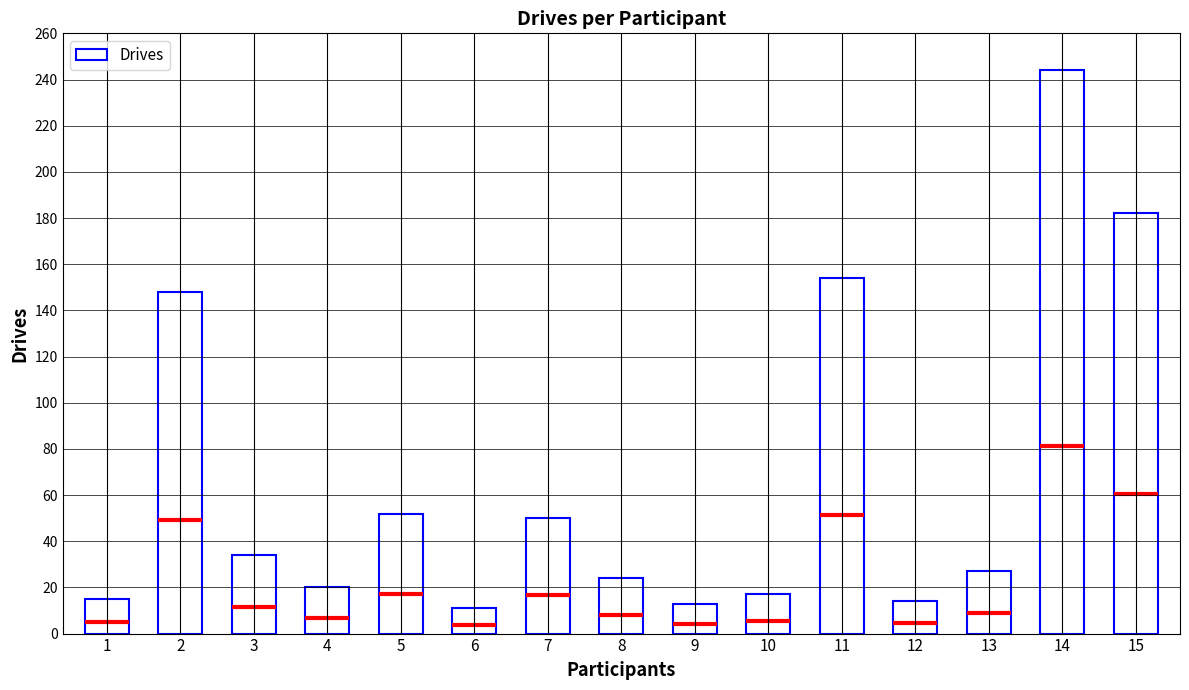

What is the difference between the second highest and second lowest values?

169